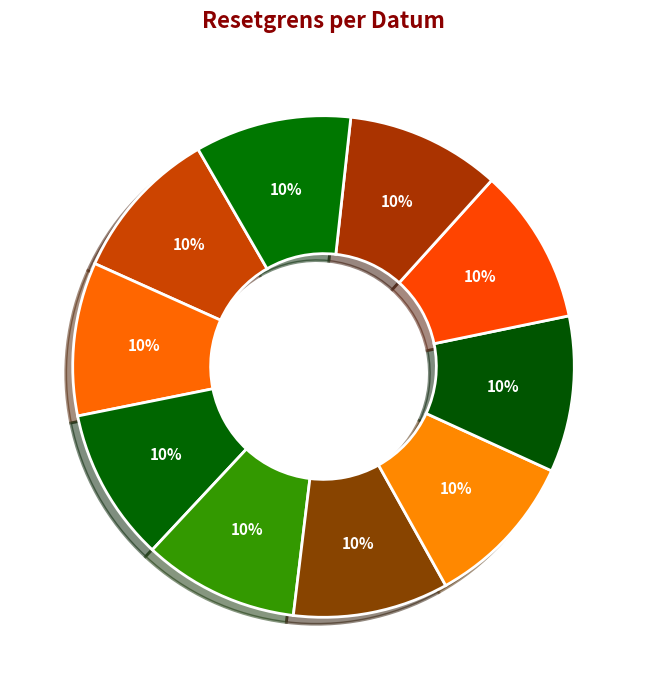

How many slices are in this pie chart?

10